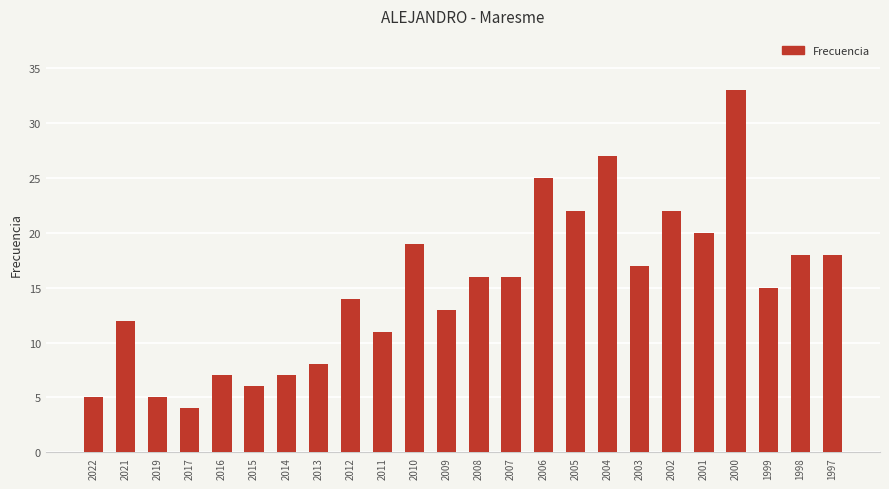

True or false: the data shows 26 at 2003.

False